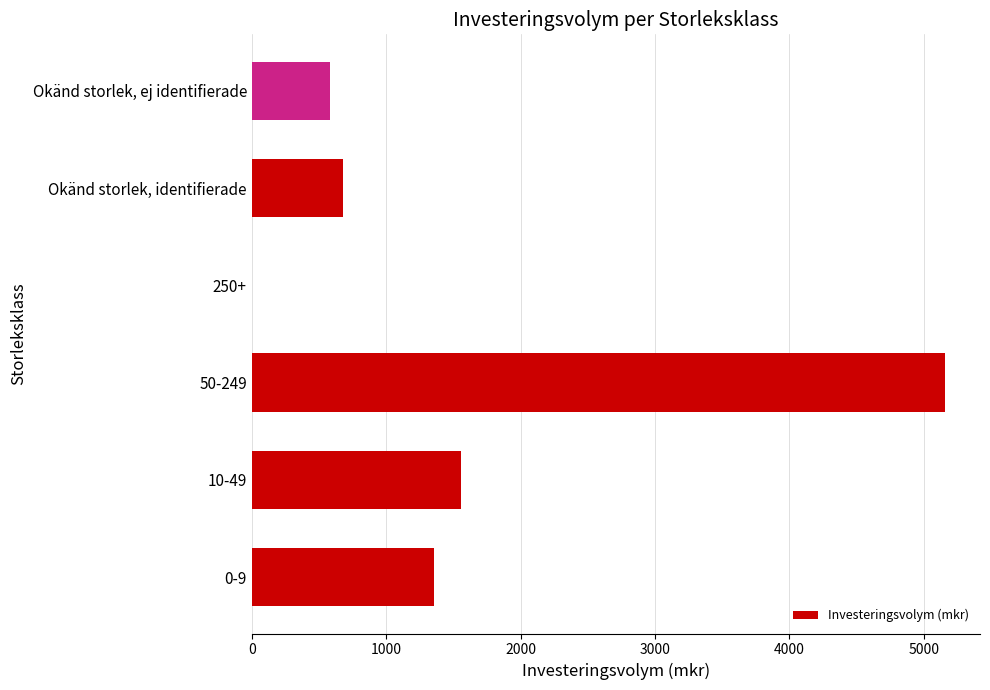

Which has a higher value, 10-49 or 0-9?

10-49